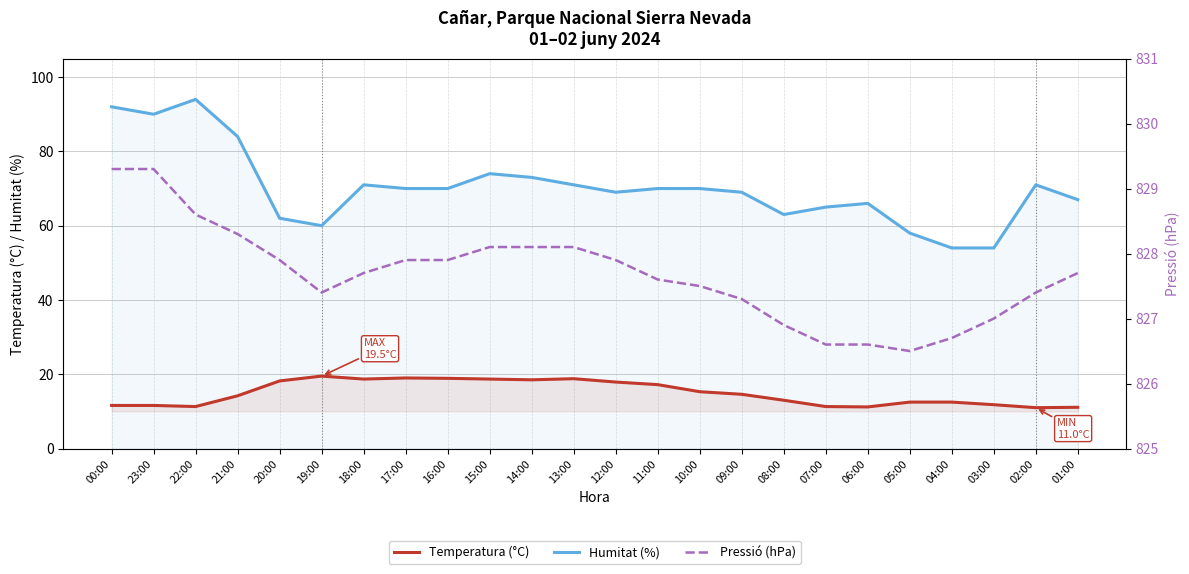

At which label is Pressió (hPa) closest to 827?

03:00